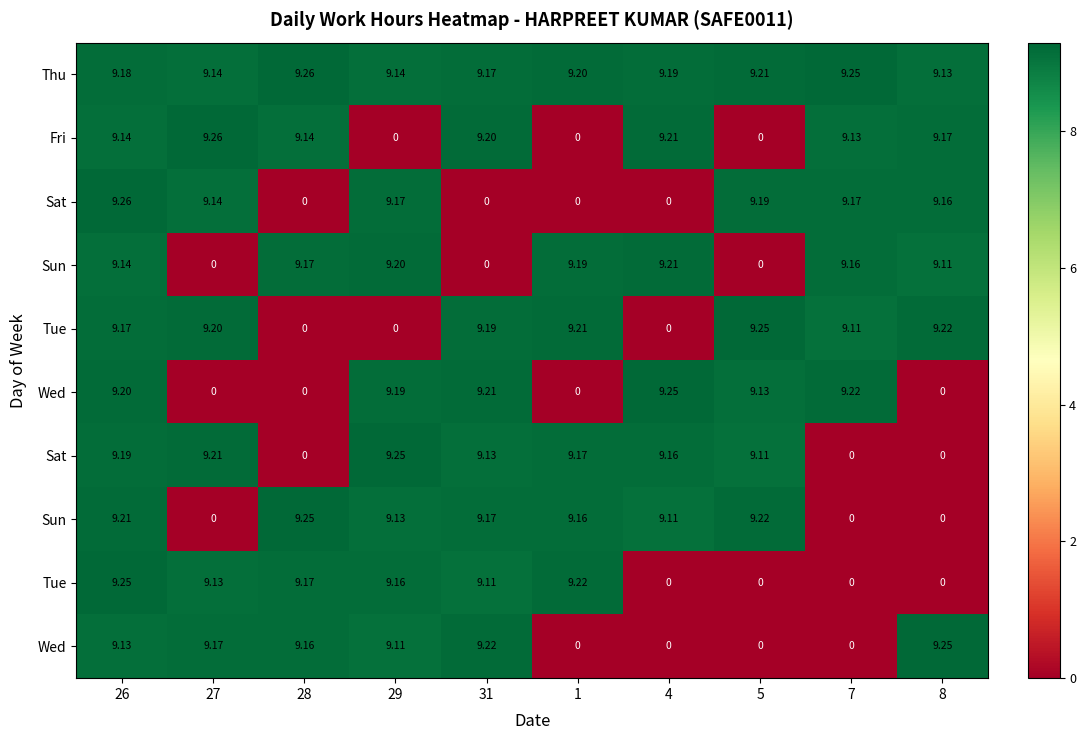

What is the total value across all series at 31?

73.4